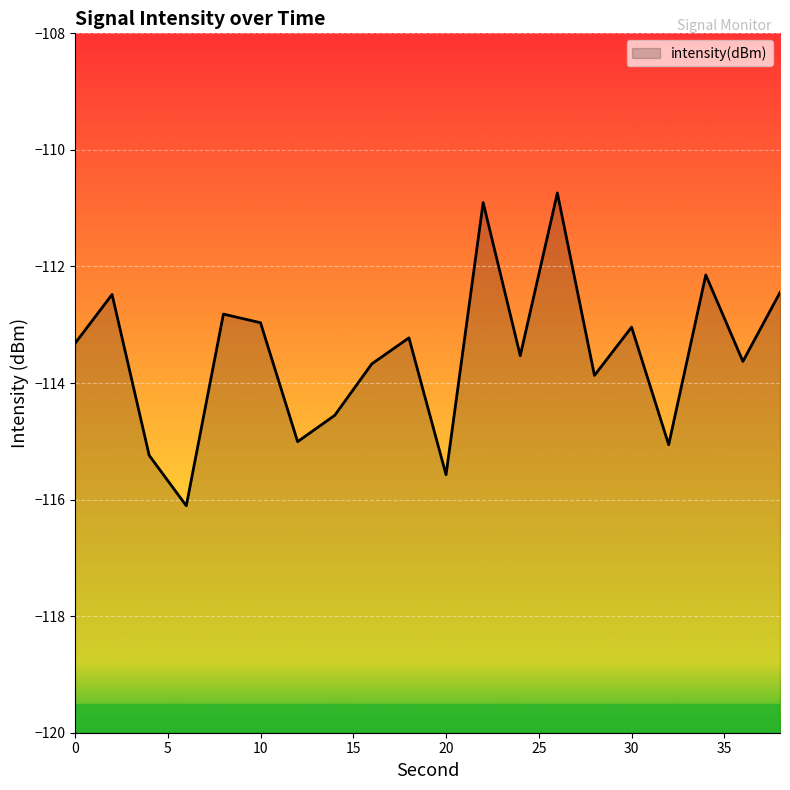

What is the difference between the values at 34 and 16?

1.5